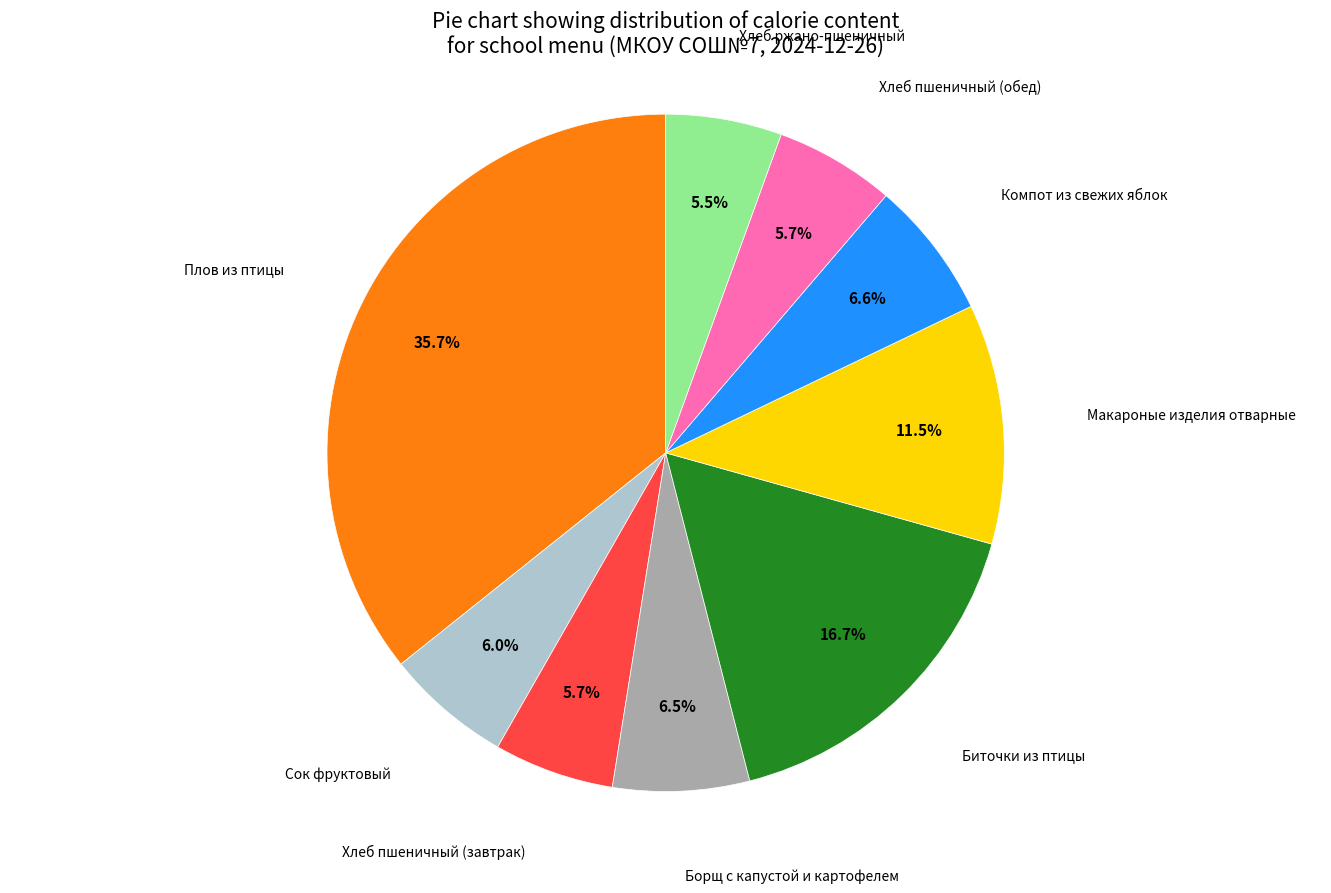

How many segments does this pie chart have?

9